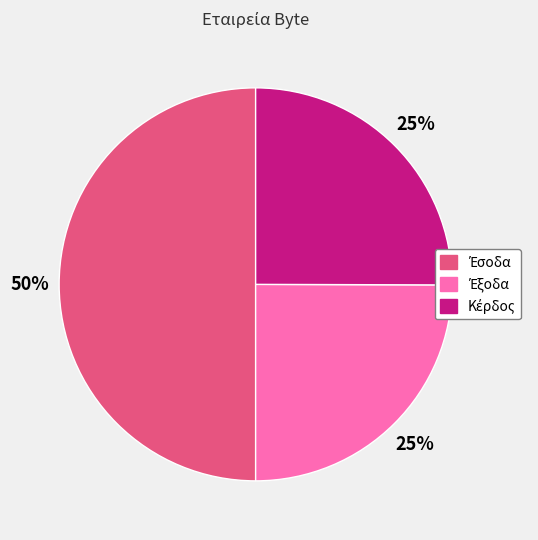

To the nearest percent, what is the average slice percentage?

33%